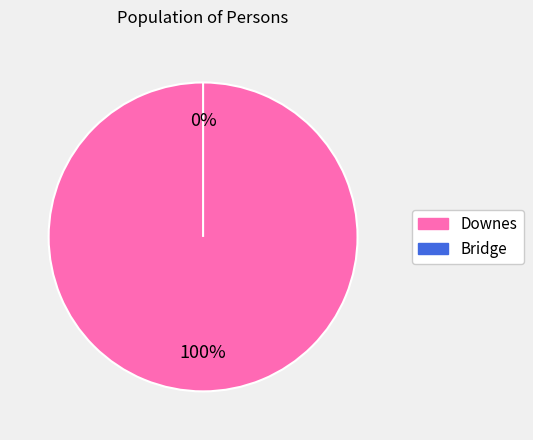

Which category has the smallest portion of the pie?

Bridge